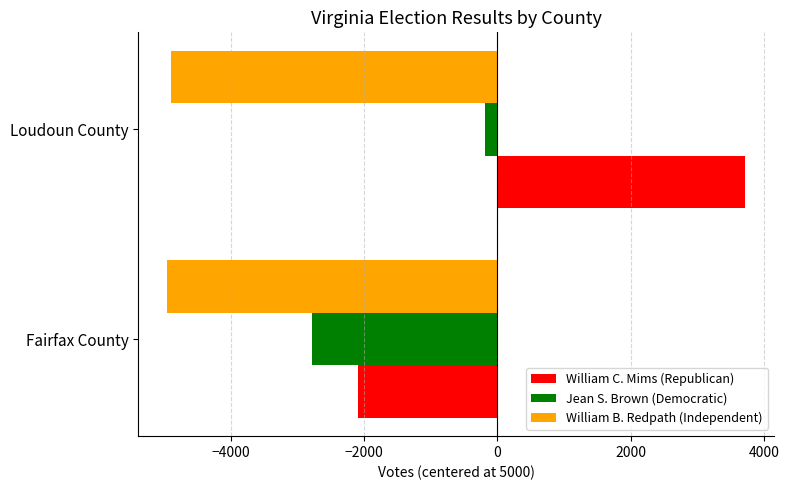

Which series has the widest spread of values?

William C. Mims (Republican)